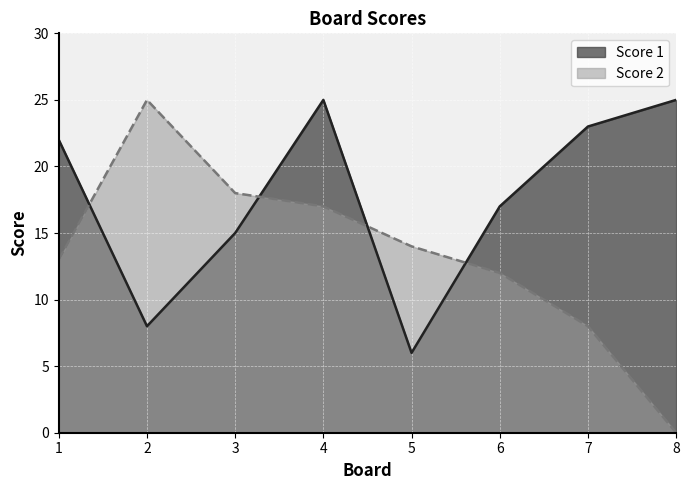

How many values in the Score 1 series are below 22?

4